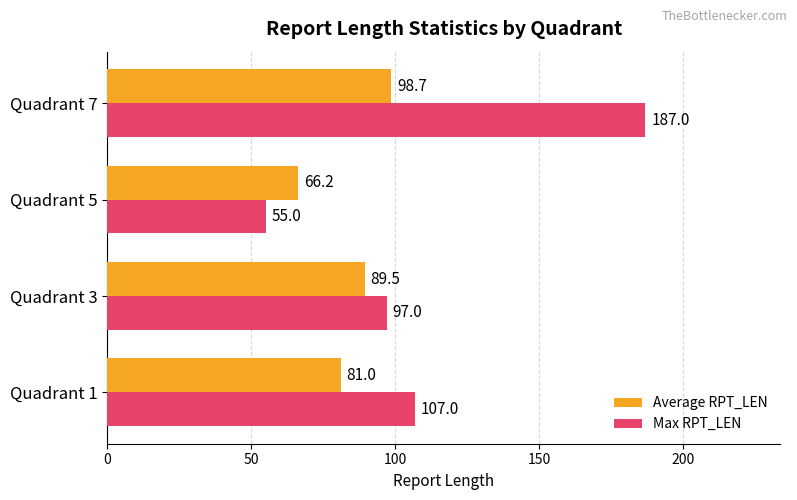

Which series has the largest total across all categories?

Max RPT_LEN